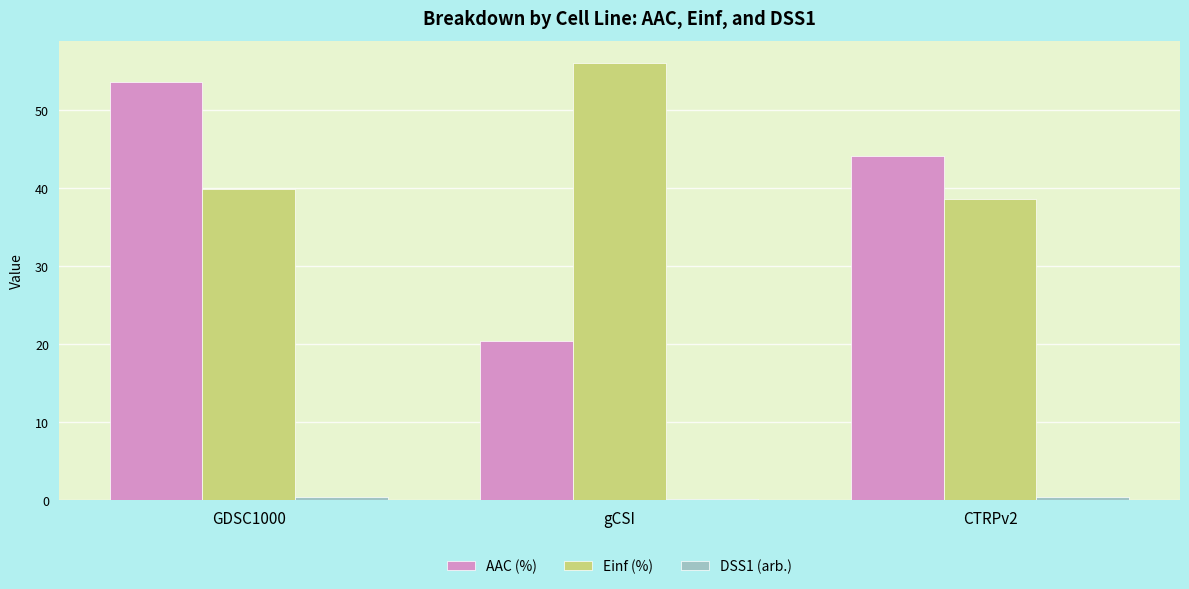

Which series changed the most between GDSC1000 and gCSI?

AAC (%)